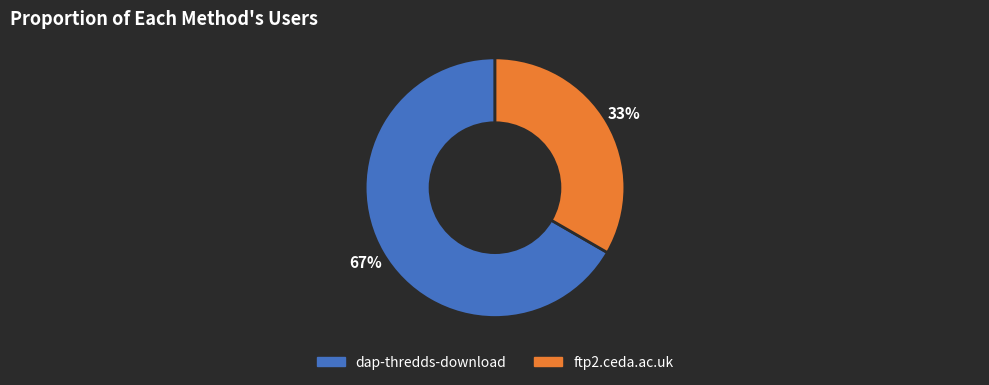

To the nearest percent, what is the average slice percentage?

50%